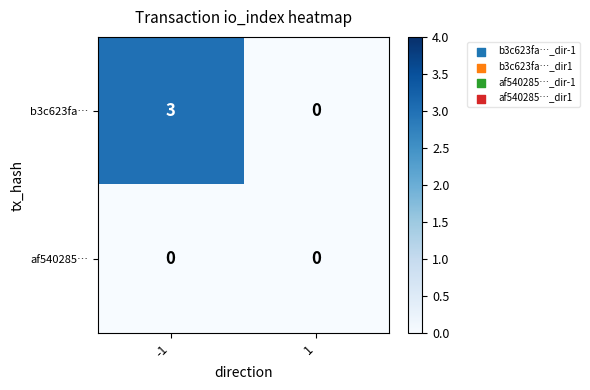

How many distinct data groups are displayed?

2